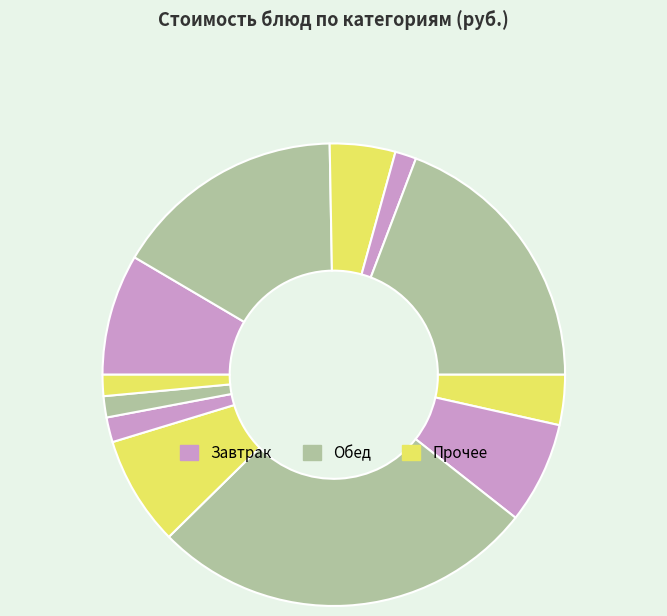

How many segments does this pie chart have?

12